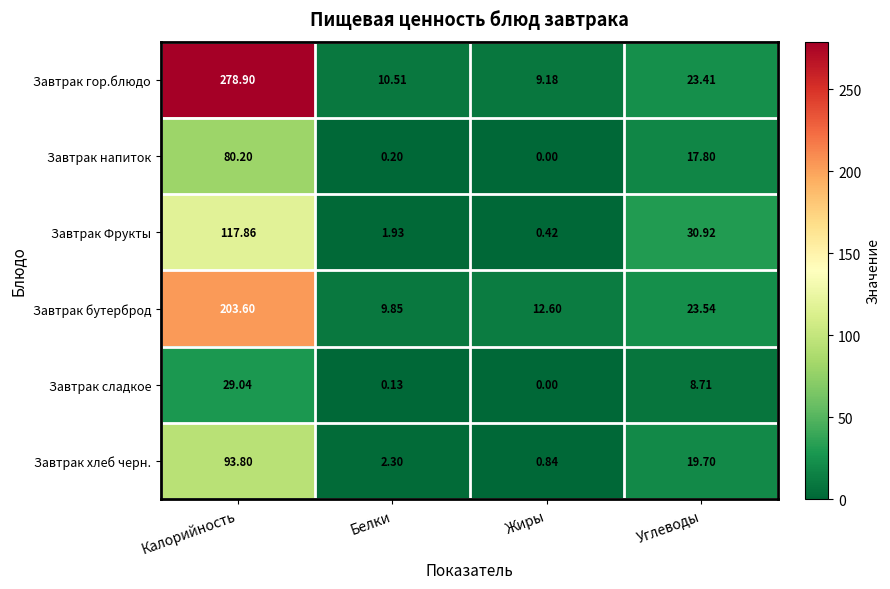

At which label does Завтрак хлеб черн. first exceed 19?

Калорийность